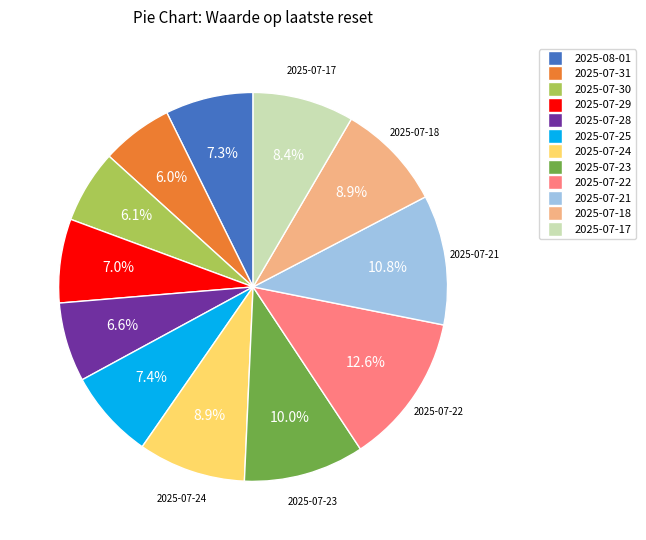

Is 2025-07-25 the majority of the pie?

No